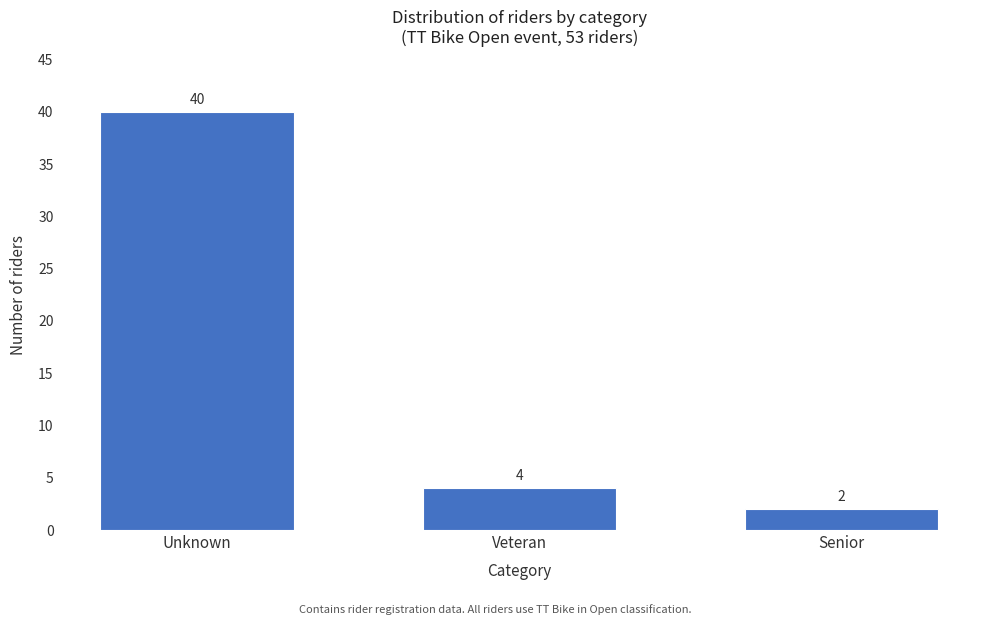

Reading left to right, list all the values displayed in this chart.

Unknown=40	Veteran=4	Senior=2